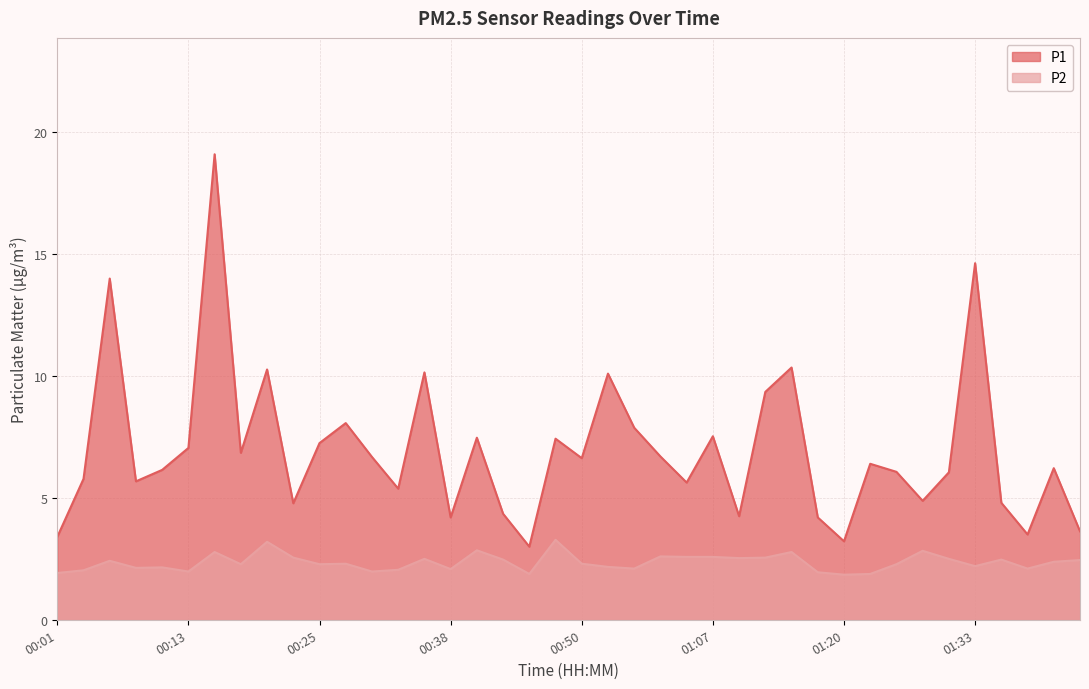

What is the average value of the P1 series?

7.0